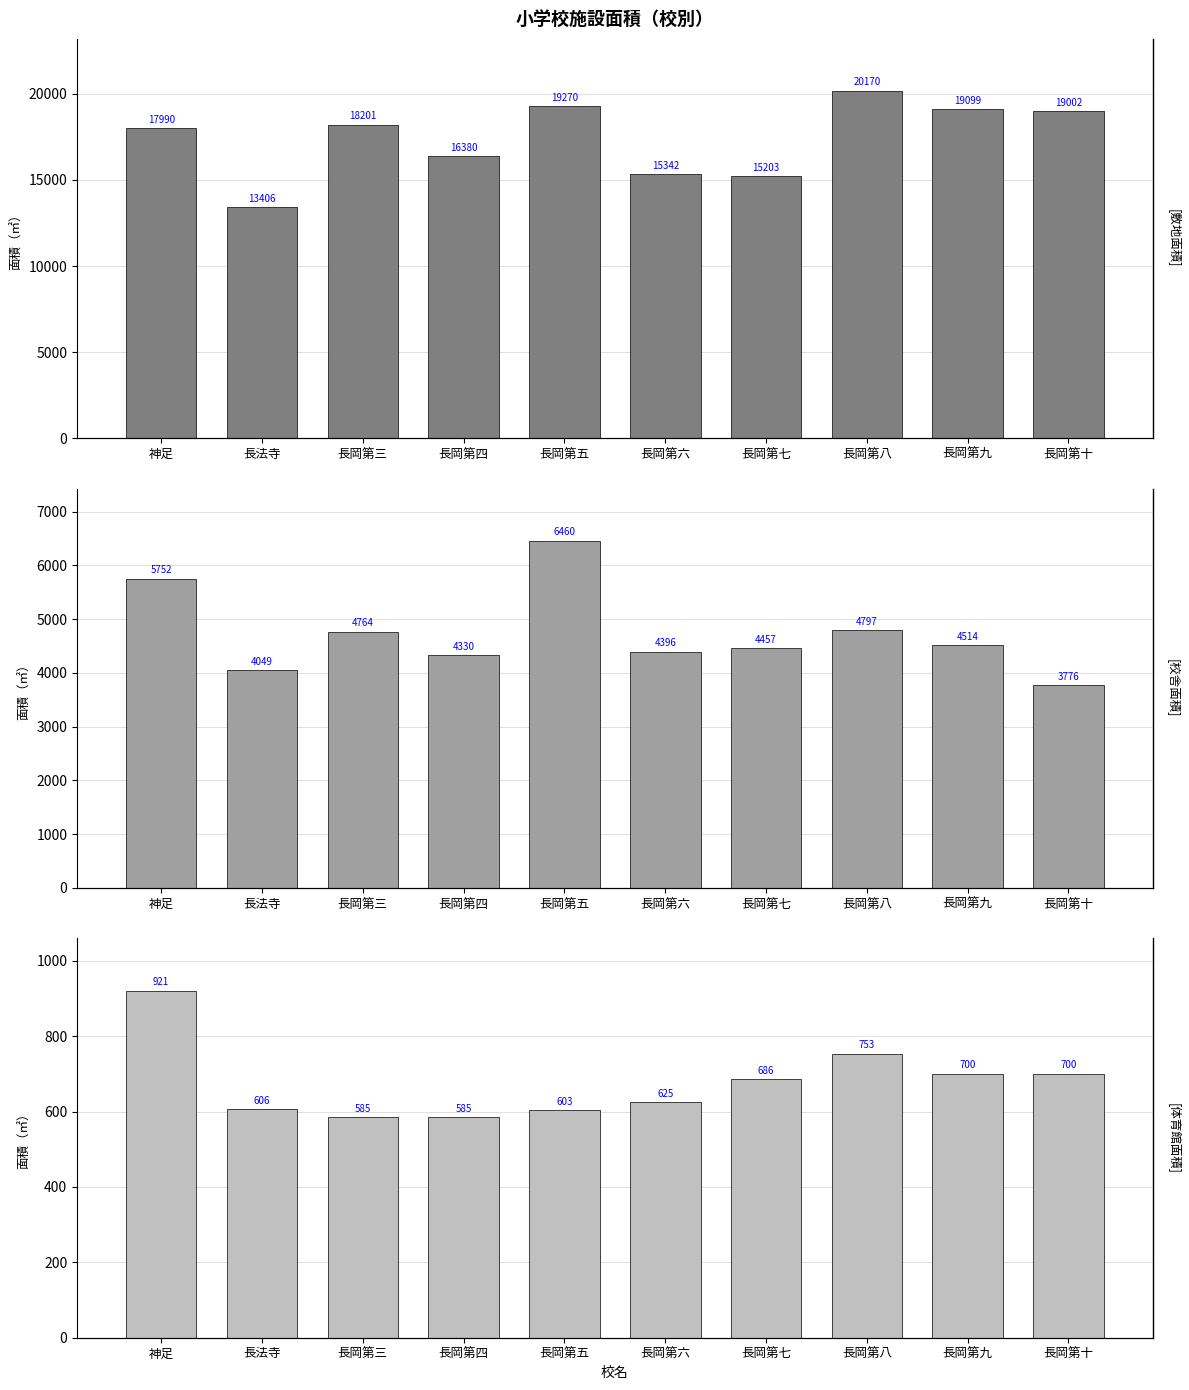

How many bars are there in total?

30